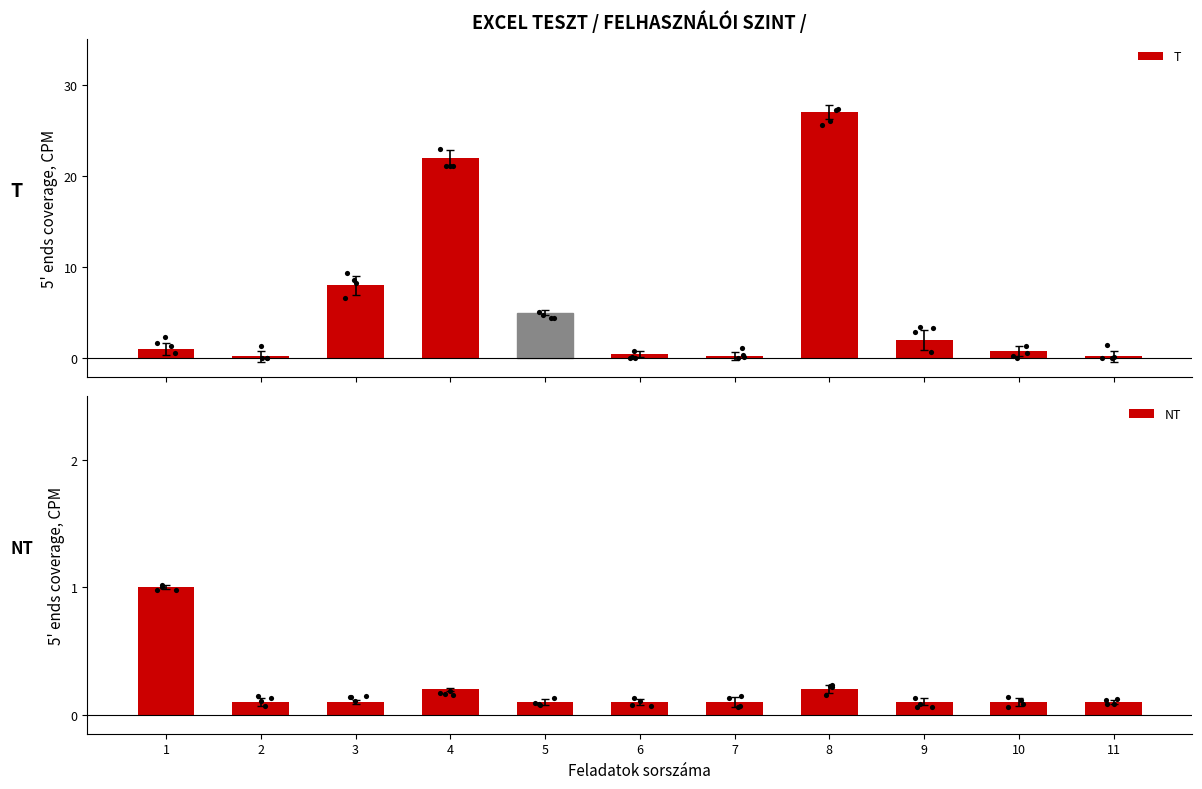

Is the value of NT at 1 greater than the value of T at 9?

No